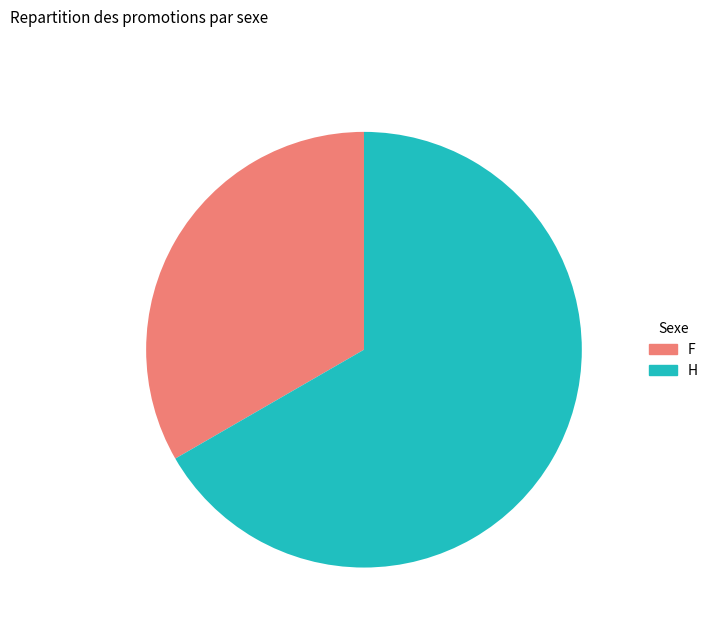

Is it true that F is 33% of the pie?

True